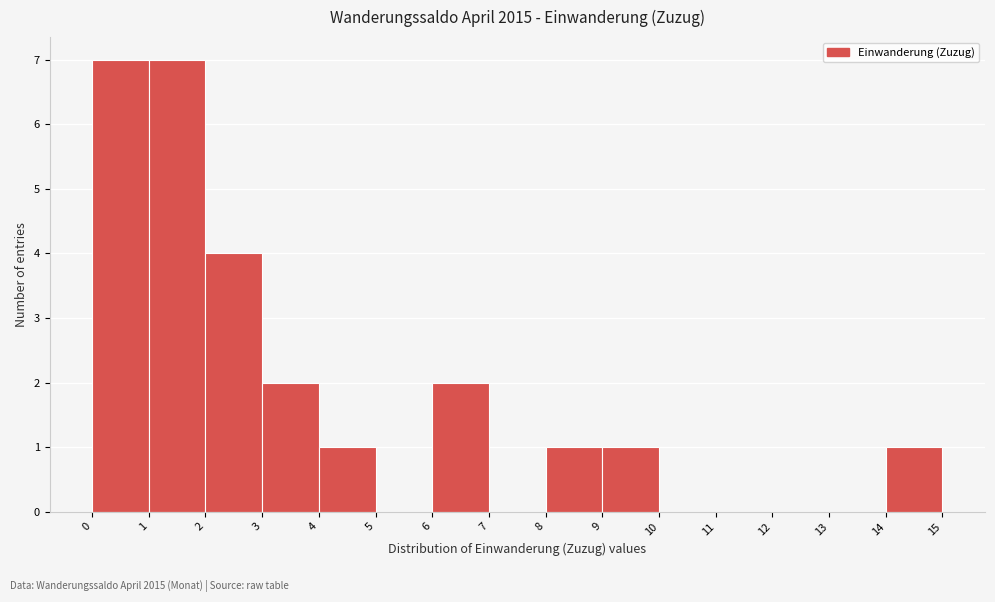

What is the height of the bar covering 3 to 4 on the x-axis? The values are not printed on the chart, so give them approximately, as read against the axis.

2